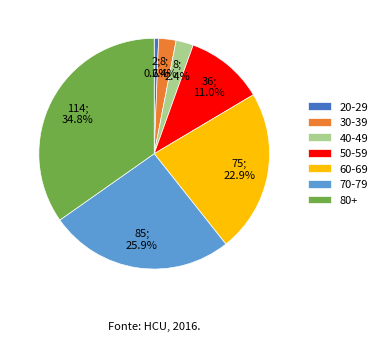

Is it true that 40-49 is 9% of the pie?

False